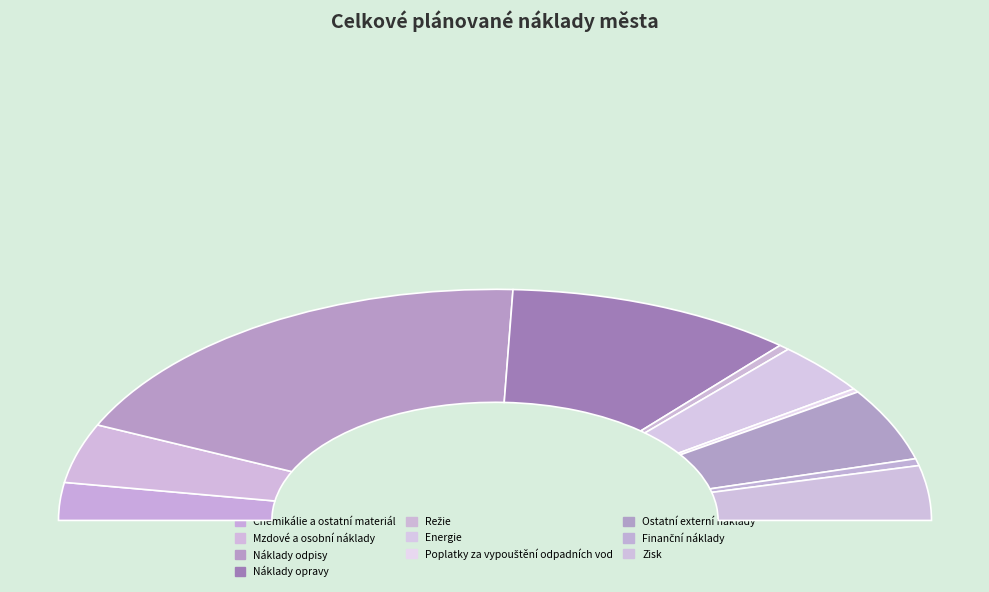

To the nearest percent, what is the average slice percentage?

10%